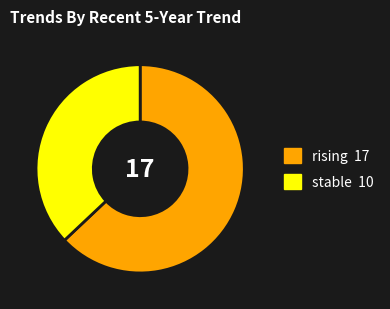

Is there any slice that represents more than half of the pie?

Yes